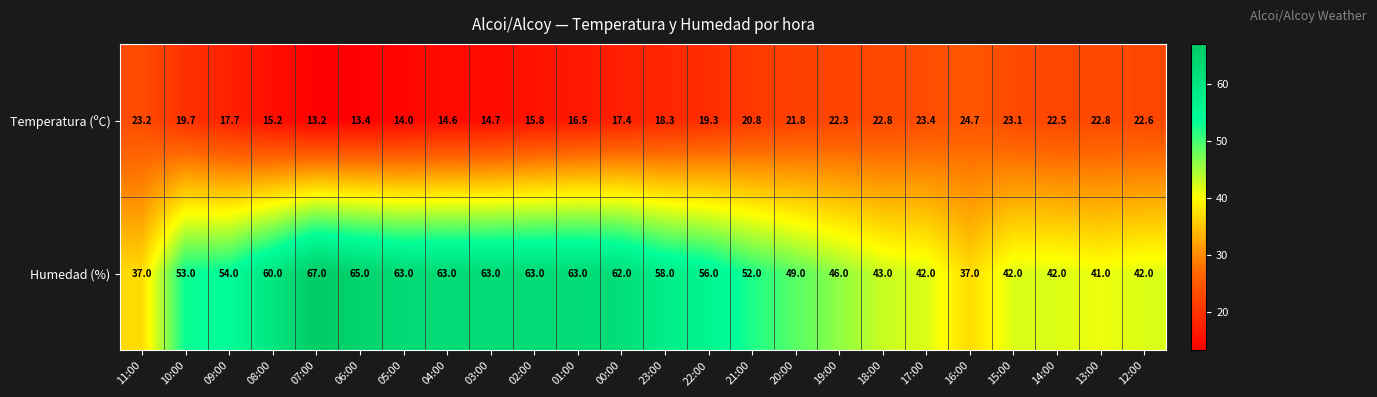

What is the difference between the highest and lowest values at 00:00?

44.6